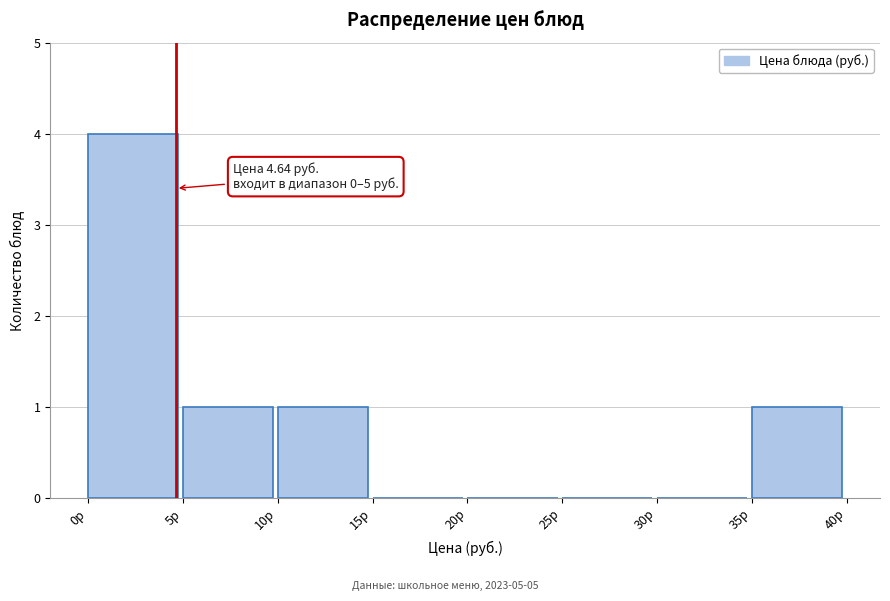

Over which range of the x-axis is the bar tallest?

0 to 5